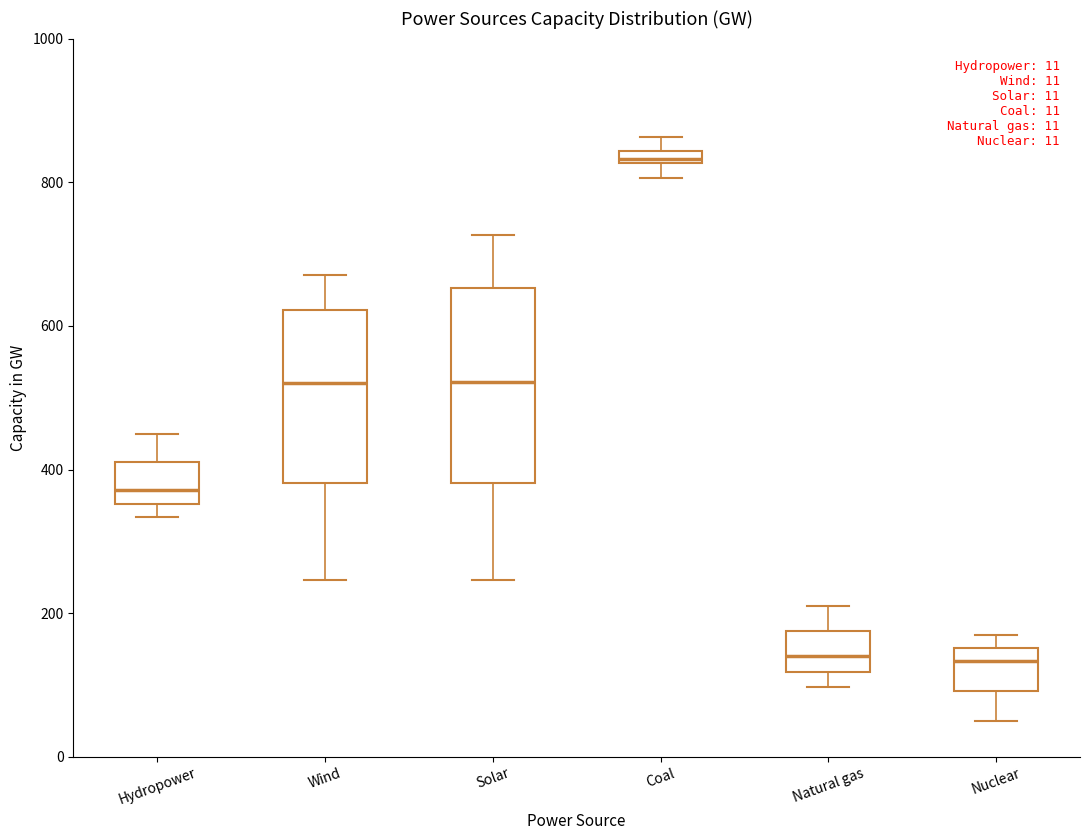

Which box's median line is the highest?

Coal